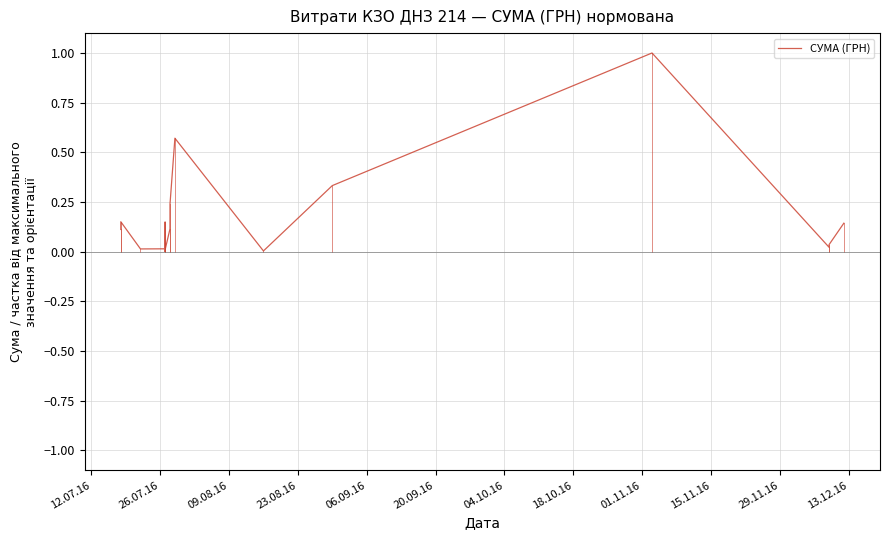

What is the label of the 36th point from the right?

06.09.16